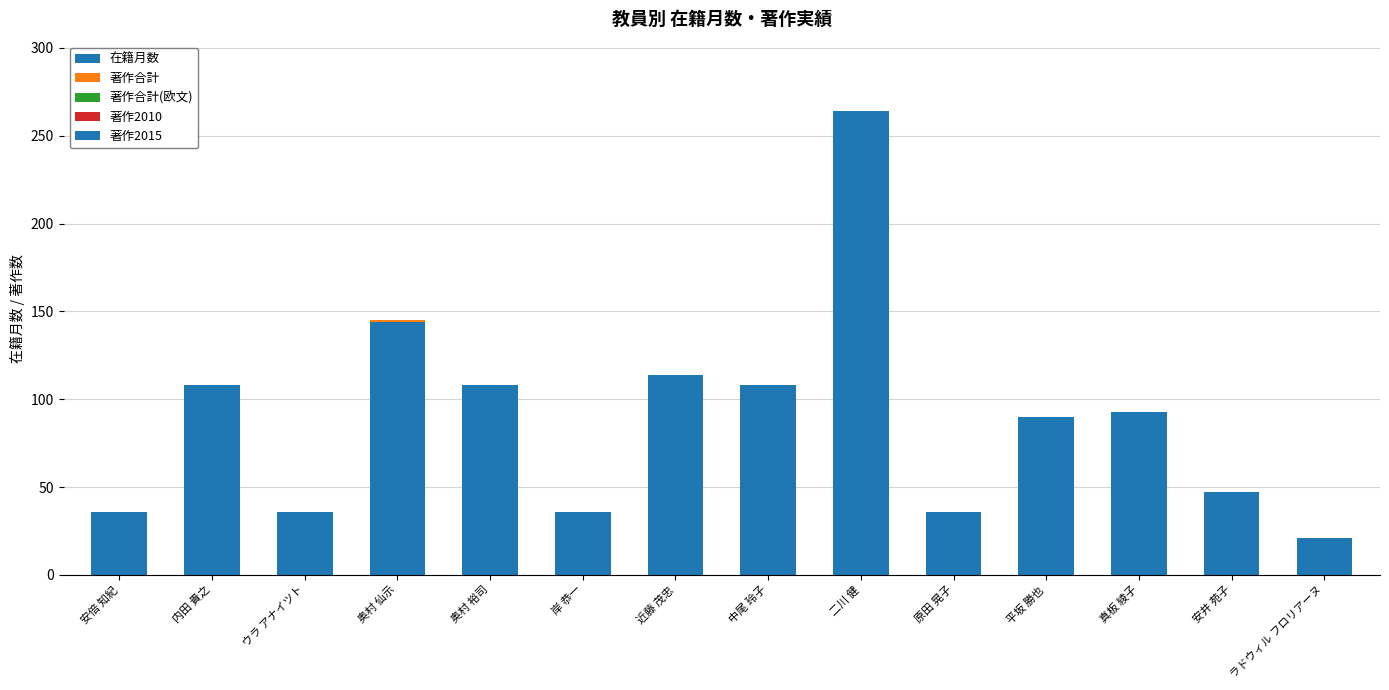

How many distinct data groups are displayed?

2